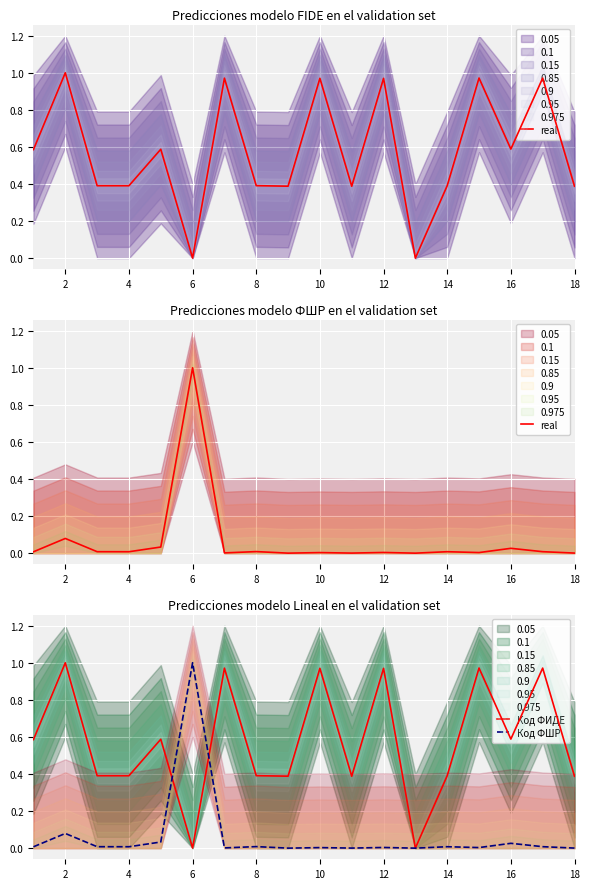

What is the greatest value displayed?

1.0